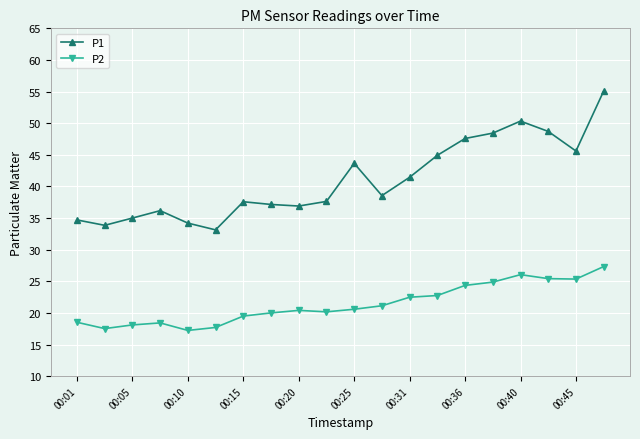

Which series has the largest total across all categories?

P1